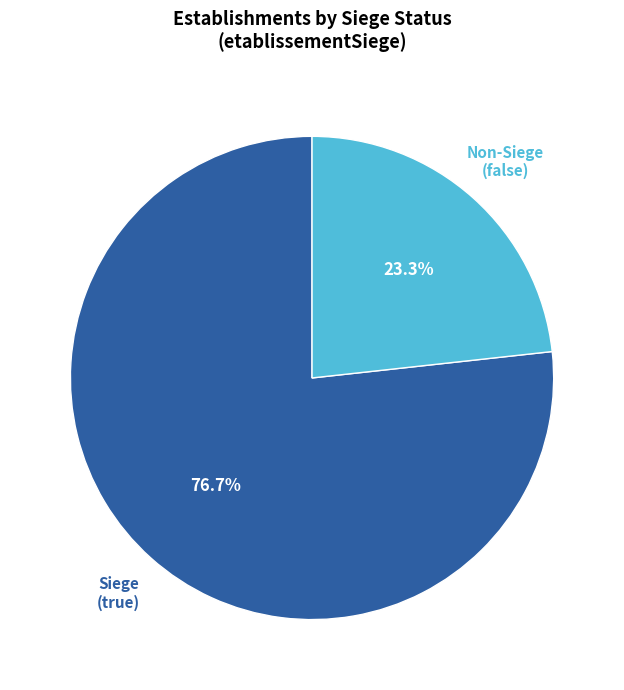

Is there a majority slice in this chart?

Yes